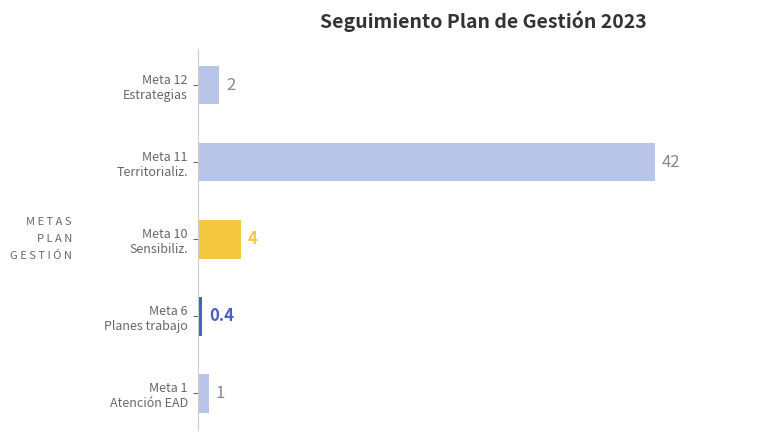

Reading top to bottom, list all the values displayed in this chart.

2.0	42.0	4.0	0.4	1.0